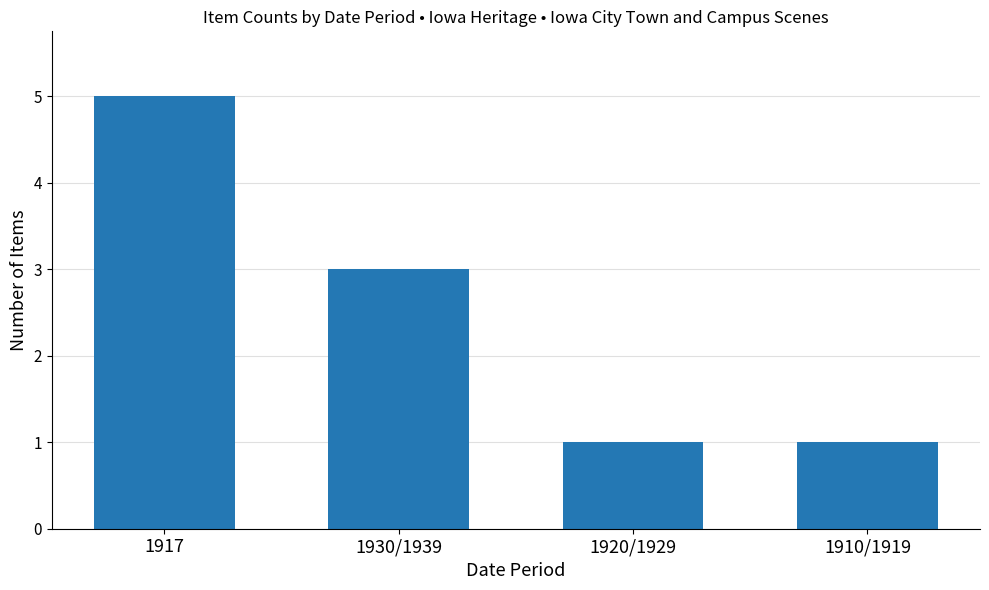

Is it true that the value at 1917 is 5?

True